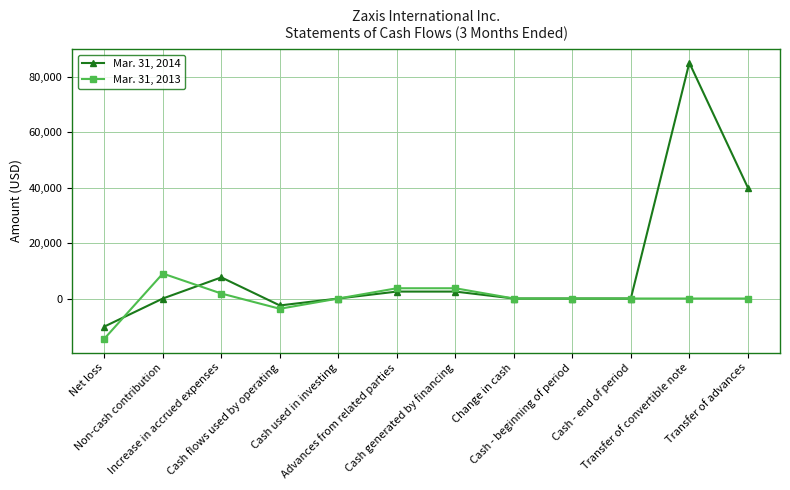

List the series in order of their peak value, lowest first.

Mar. 31, 2013, Mar. 31, 2014